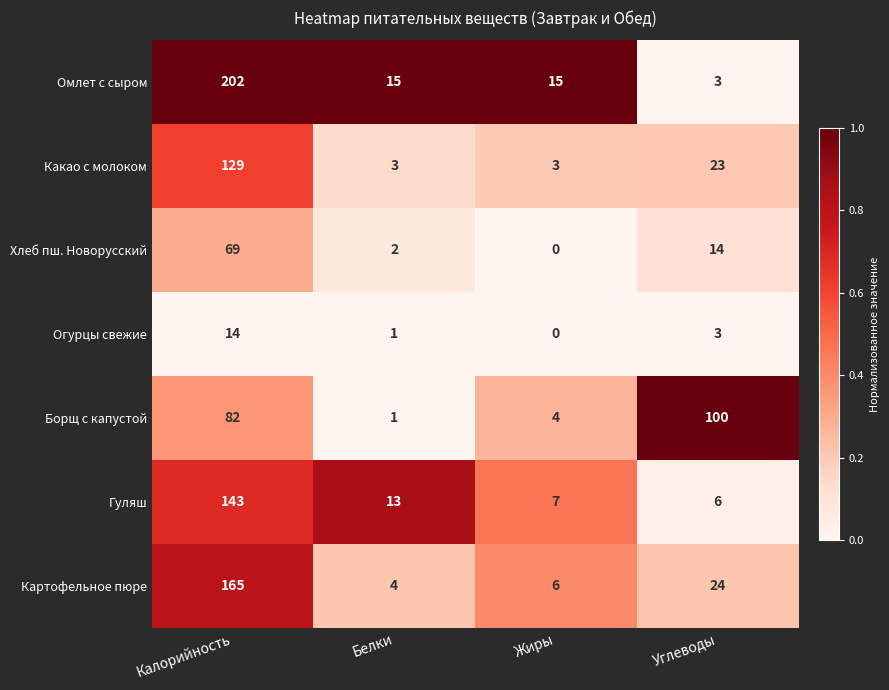

How many series are shown in this chart?

7